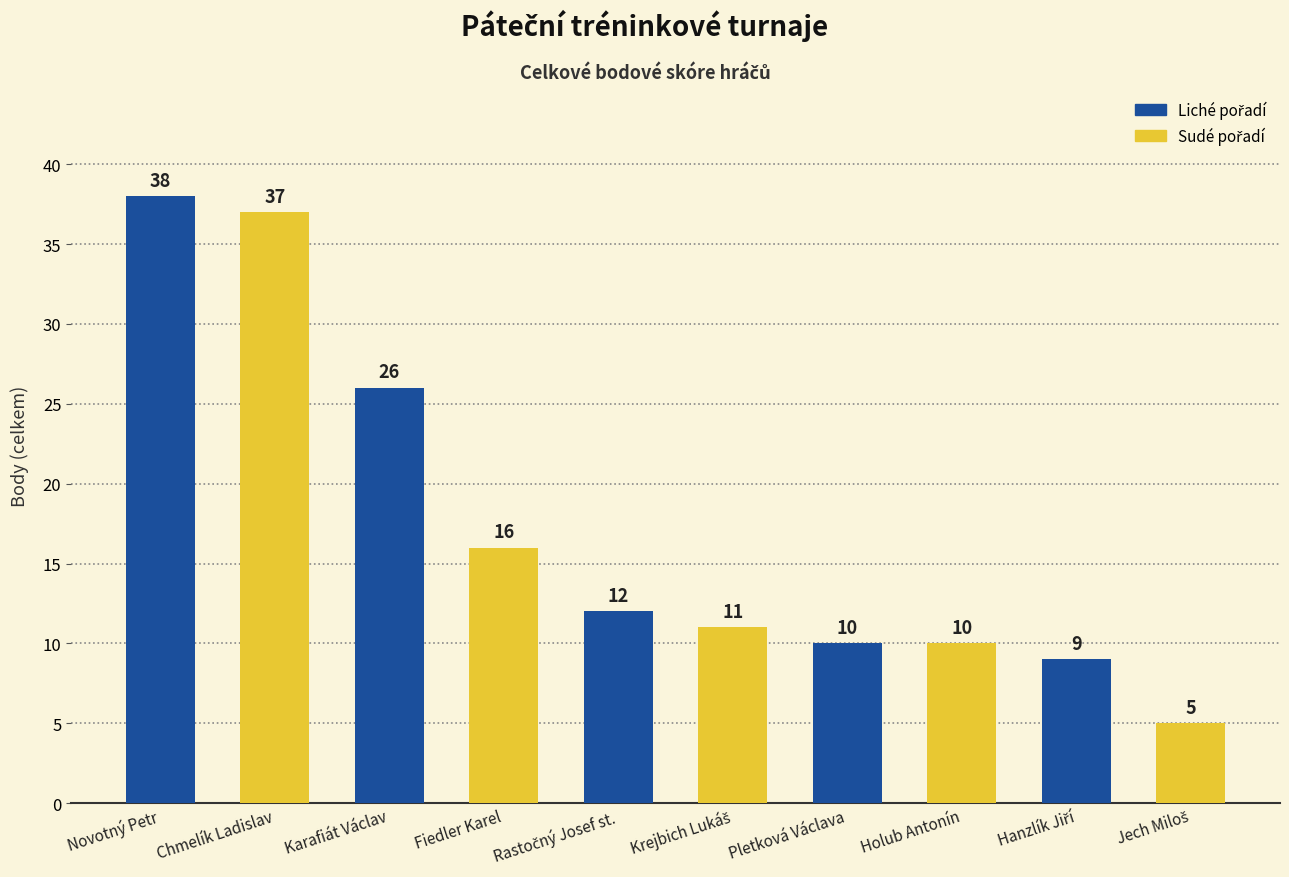

How many data points does each series have?

10